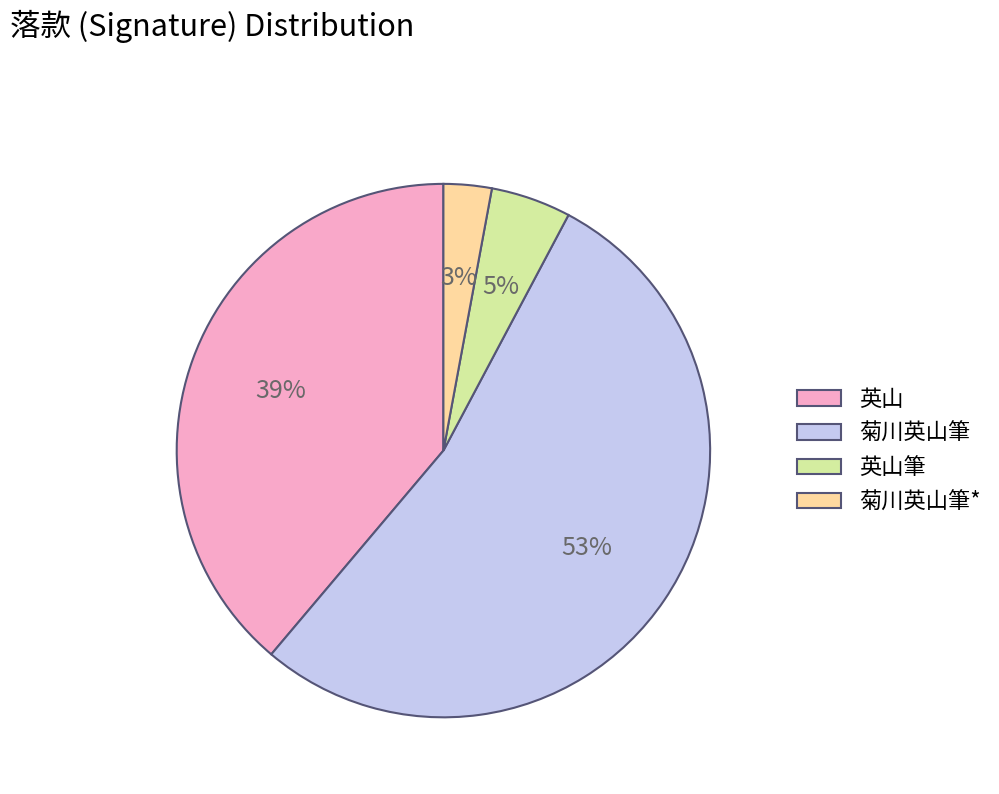

Count the number of slices in the pie.

4